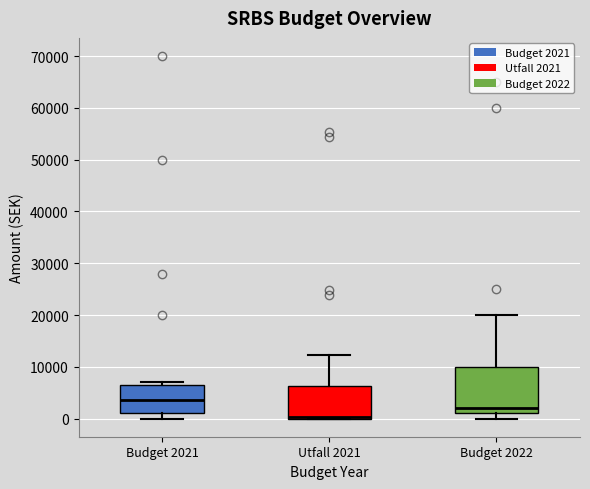

Reading left to right, read every box against the y-axis: the position of its median line, the range the box covers, and the ends of its whiskers. The values are not printed on the chart, so give them approximately, as read against the axis.

Budget 2021: median 4000, box 1000 to 7000, whiskers 0 to 7000 (just above the box's upper edge)
Utfall 2021: median 0 (just above the box's lower edge), box 0 to 6000, whiskers 0 to 12000
Budget 2022: median 2000, box 1000 to 10000, whiskers 0 to 20000